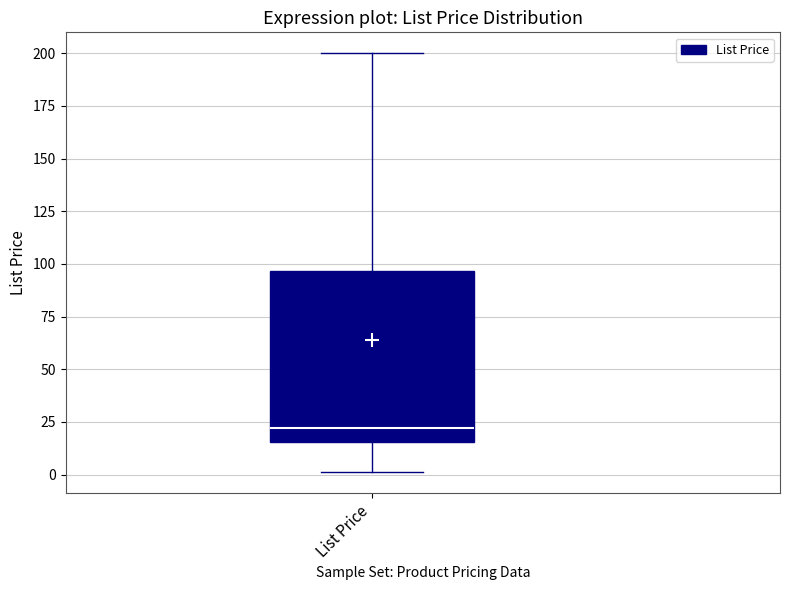

Where does the median line of the box for List Price sit on the y-axis? The values are not printed on the chart, so give them approximately, as read against the axis.

20